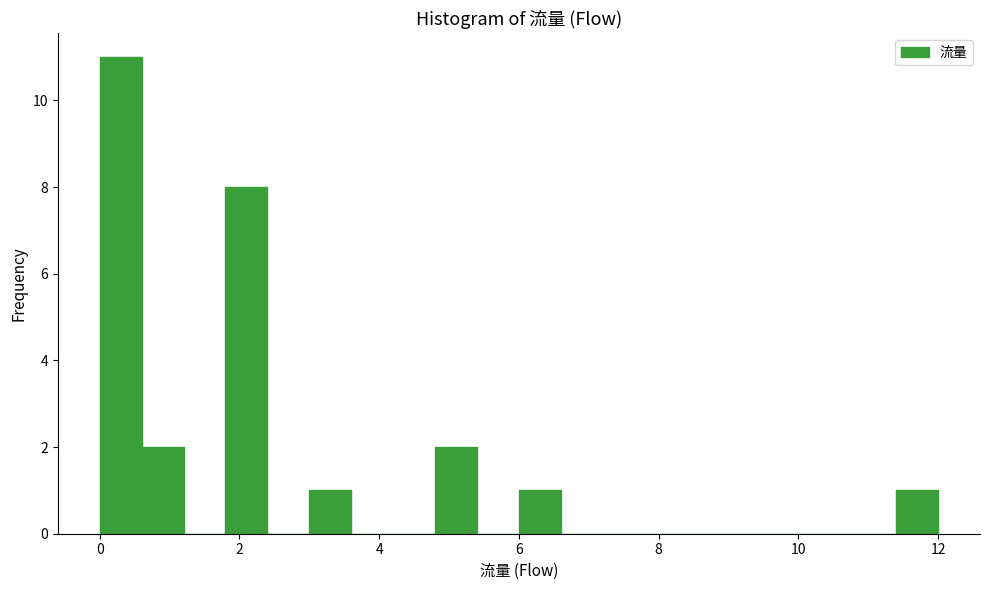

Around what value on the x-axis is the tallest bar? Give the approximate position of its centre, as read against the axis.

0.4